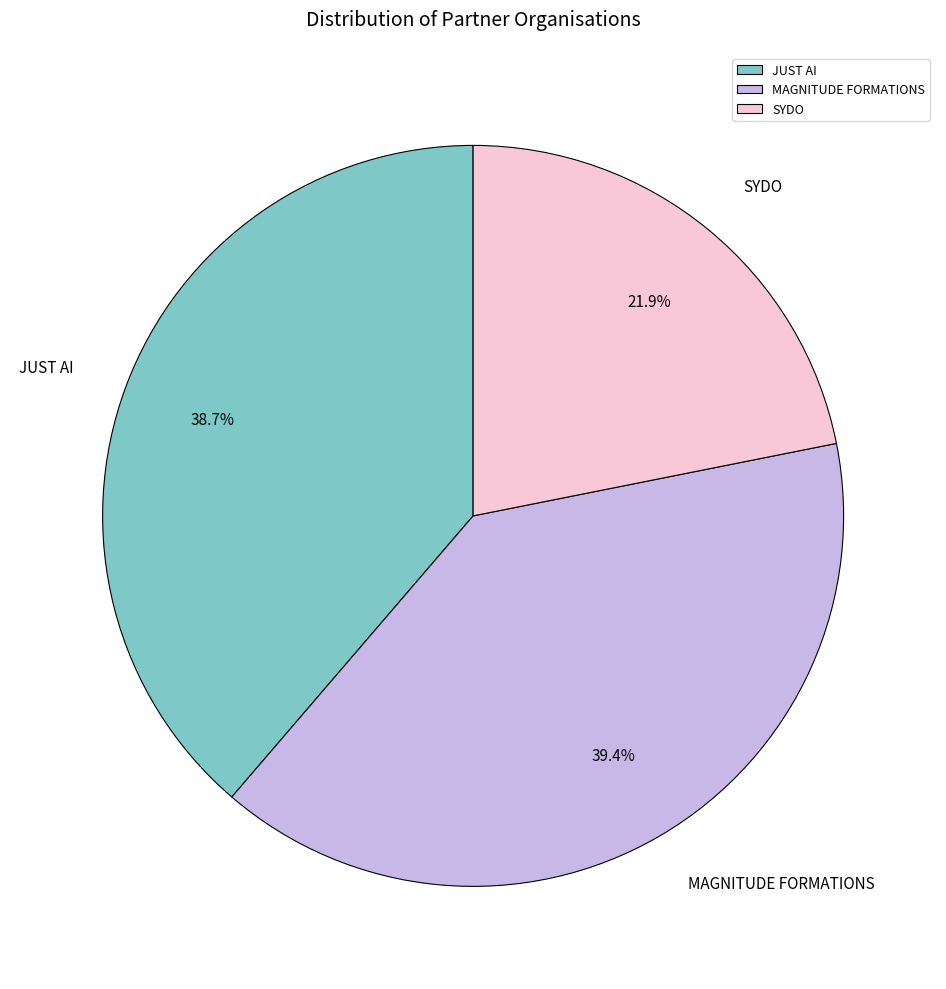

To the nearest percent, what is the combined percentage of JUST AI and MAGNITUDE FORMATIONS?

78%